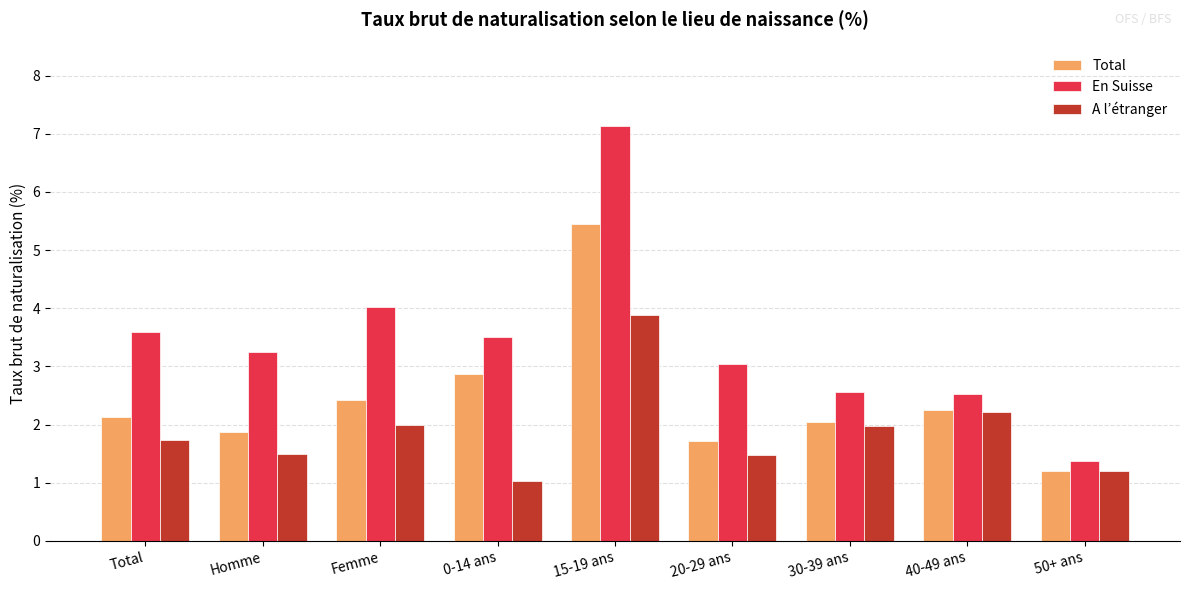

List the series in order of their peak value, highest first.

En Suisse, Total, A l’étranger